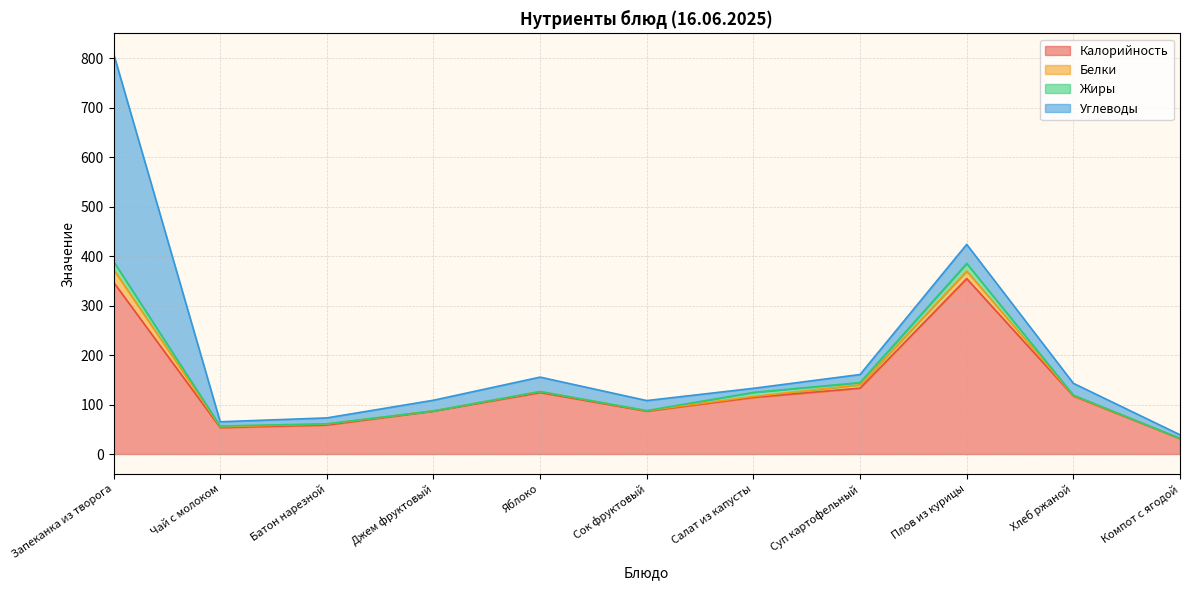

Rank the series at Яблоко from highest to lowest value.

Калорийность, Углеводы, Белки, Жиры